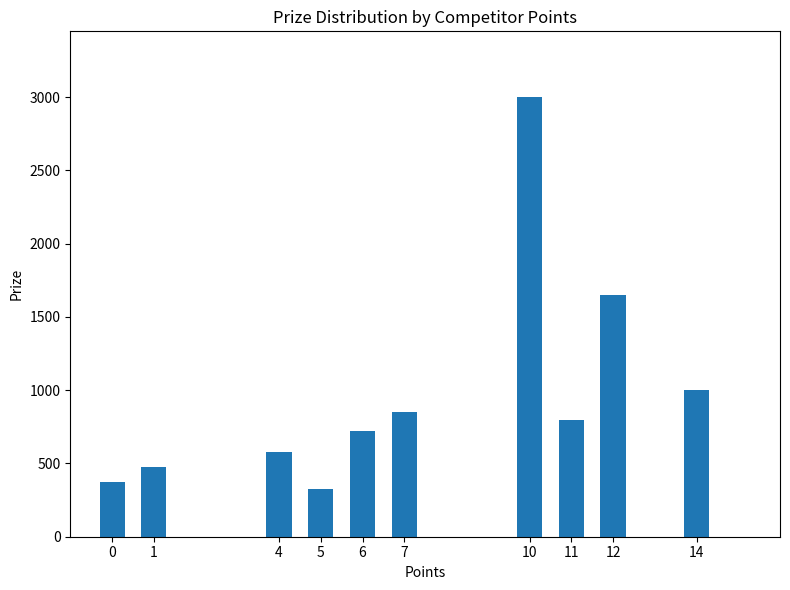

Which label corresponds to the largest value in the chart?

10